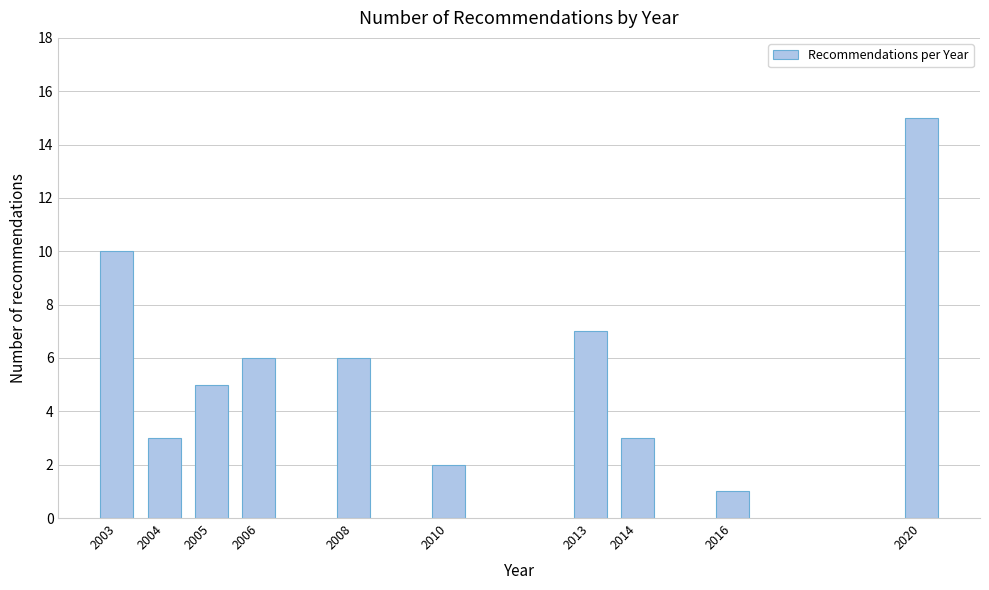

Reading right to left, transcribe all the data shown in this chart.

2020=15	2016=1	2014=3	2013=7	2010=2	2008=6	2006=6	2005=5	2004=3	2003=10